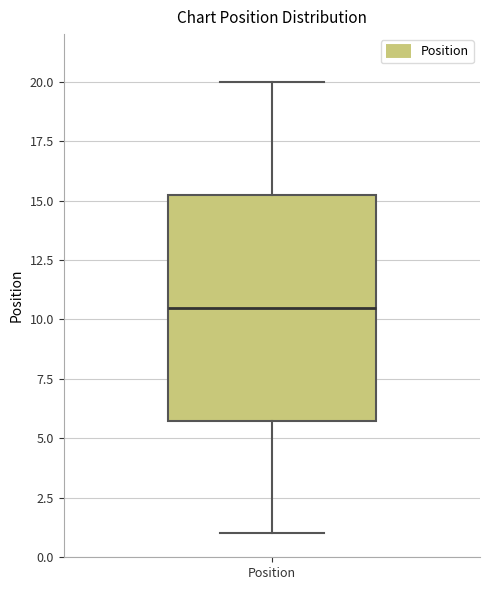

Read this box plot against the y-axis: the position of the median line, the range covered by the box, and the ends of both whiskers. The values are not printed on the chart, so give them approximately, as read against the axis.

median 10.5, box 6.0 to 15.5, whiskers 1.0 to 20.0